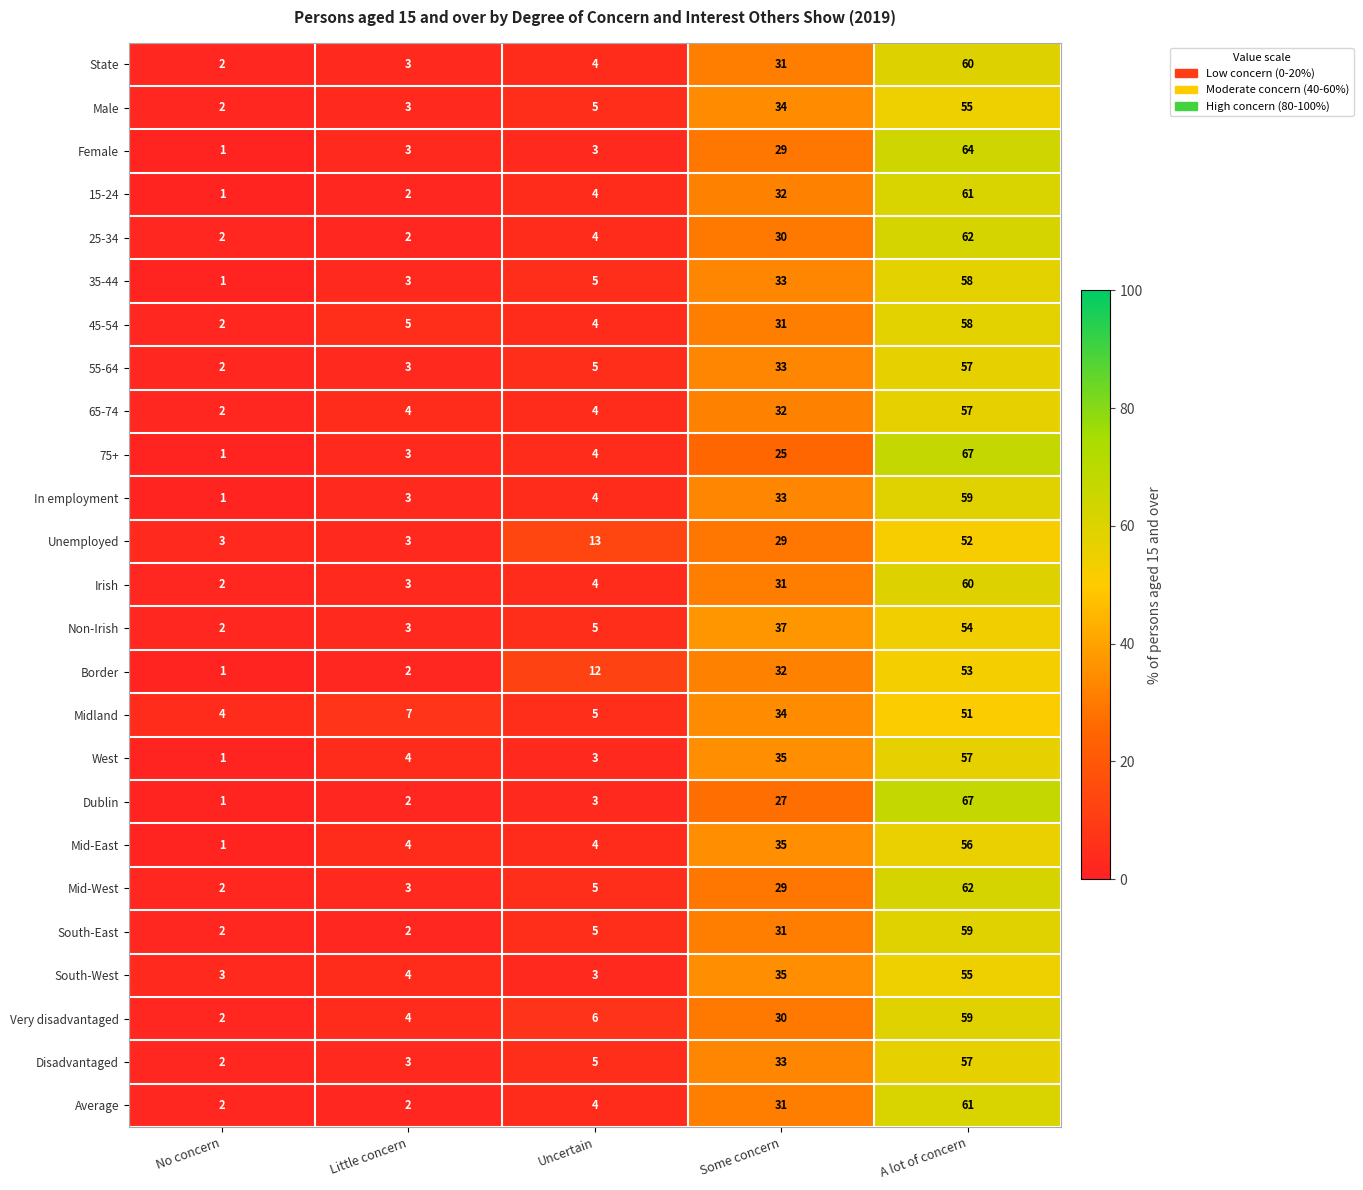

Between No concern and Uncertain, which series saw the biggest shift?

Border